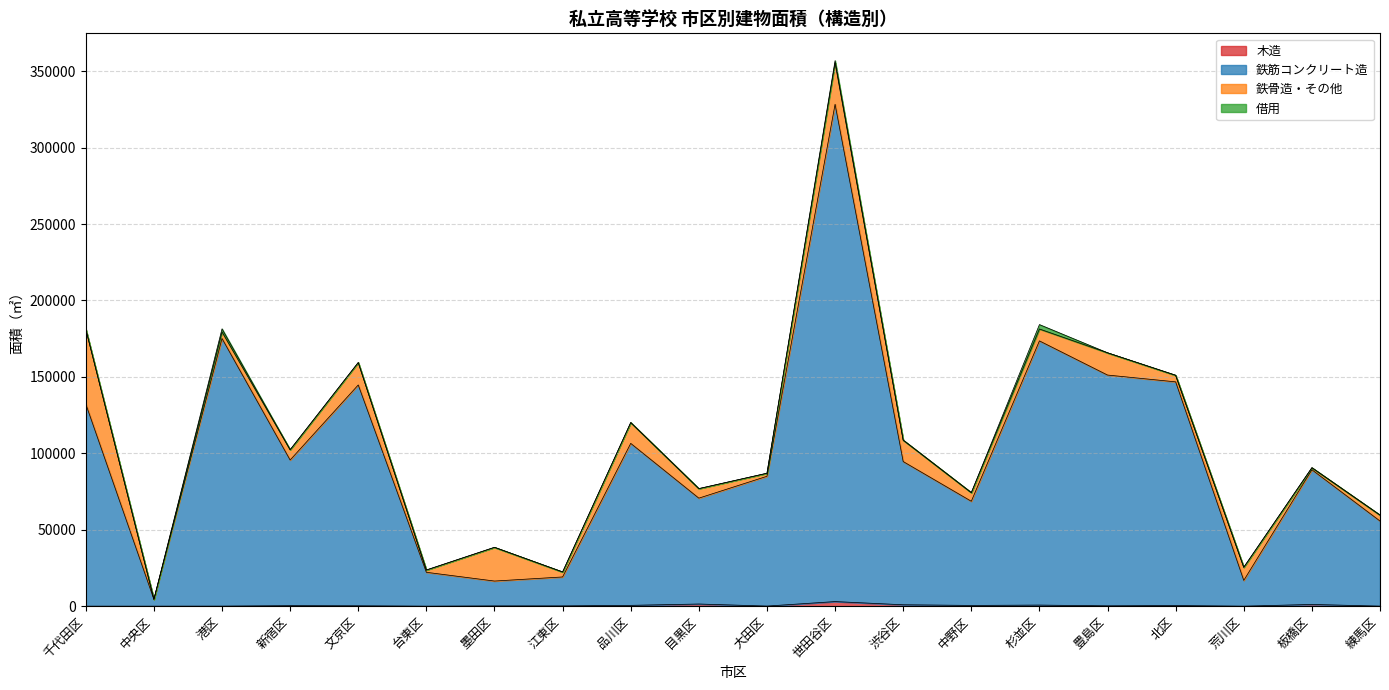

In 鉄筋コンクリート造, how many points are lower than both neighbors (excluding endpoints)?

6